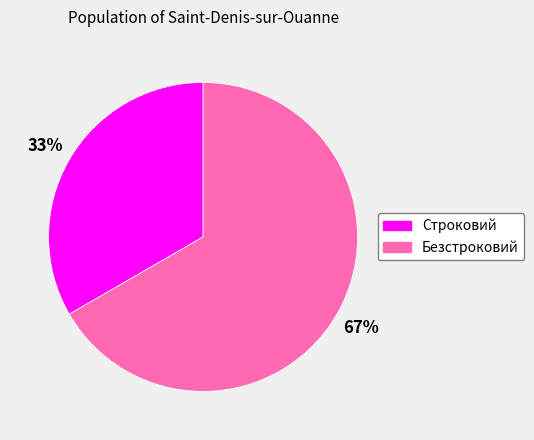

To the nearest percent, what is the average slice percentage?

50%